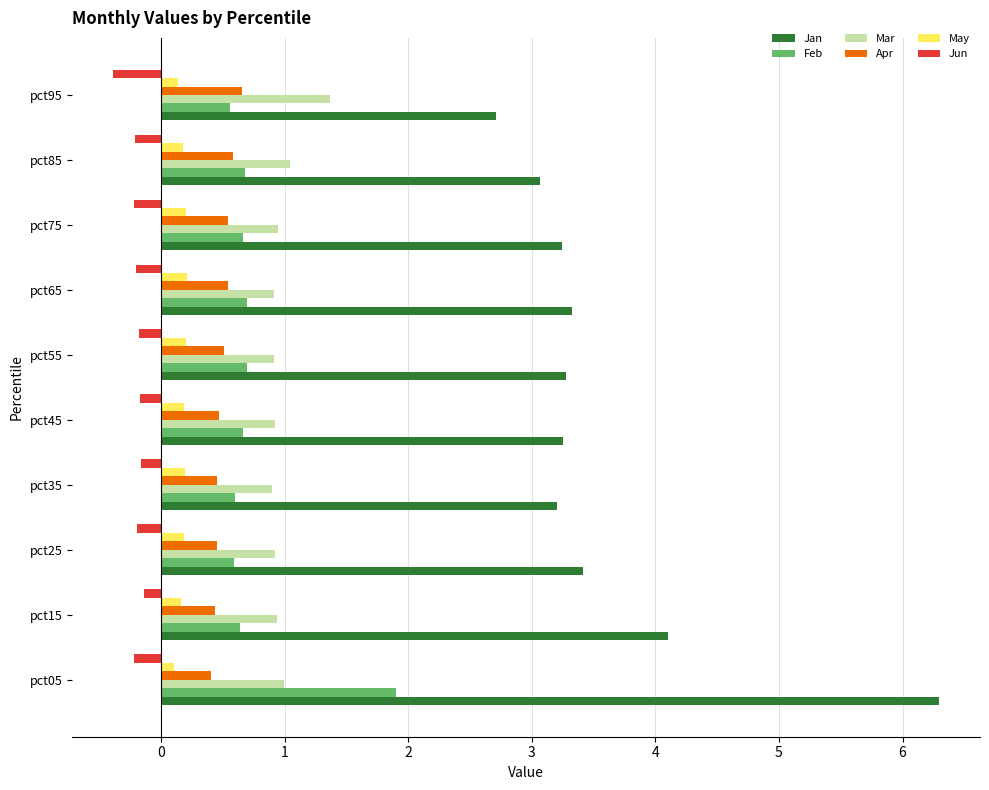

Which label corresponds to the largest value in the chart?

pct05